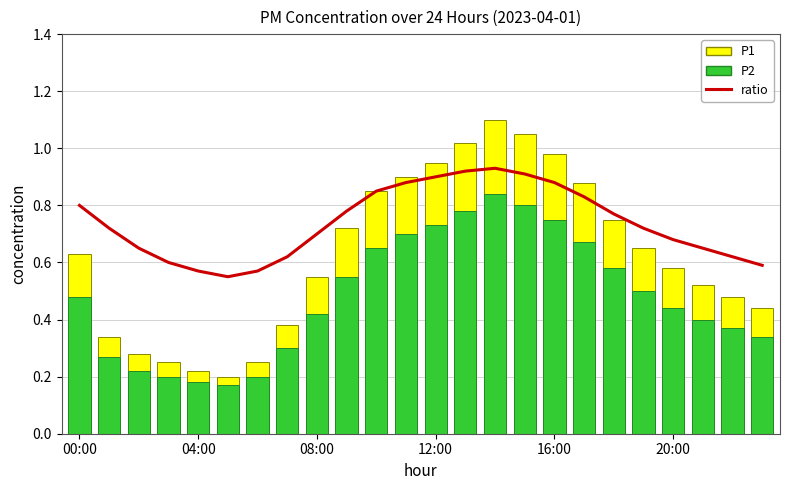

Rank the series by their average value, from highest to lowest.

ratio, P1, P2